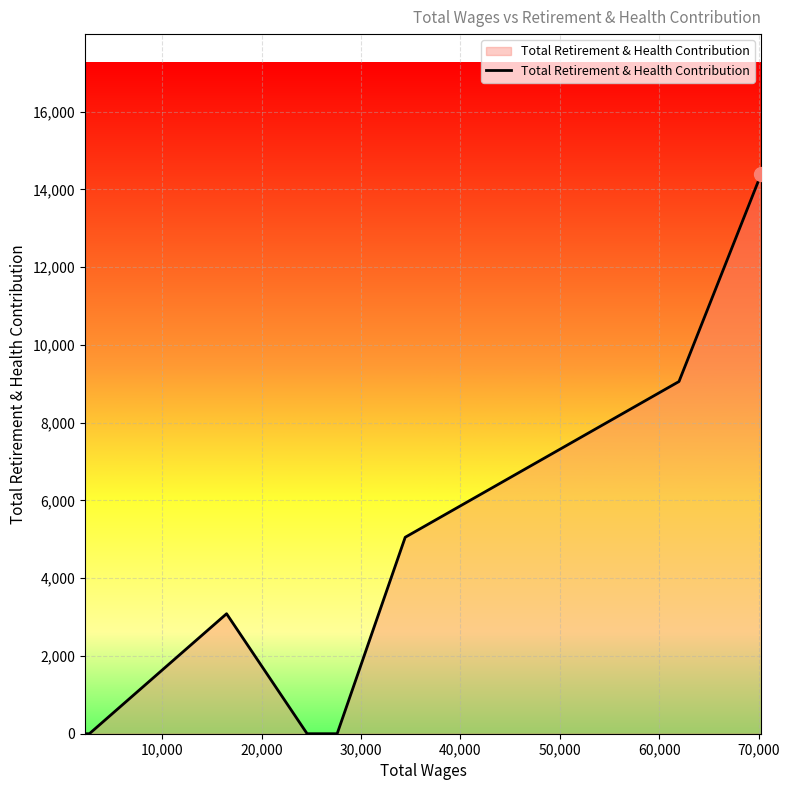

What is the greatest value displayed?

14396